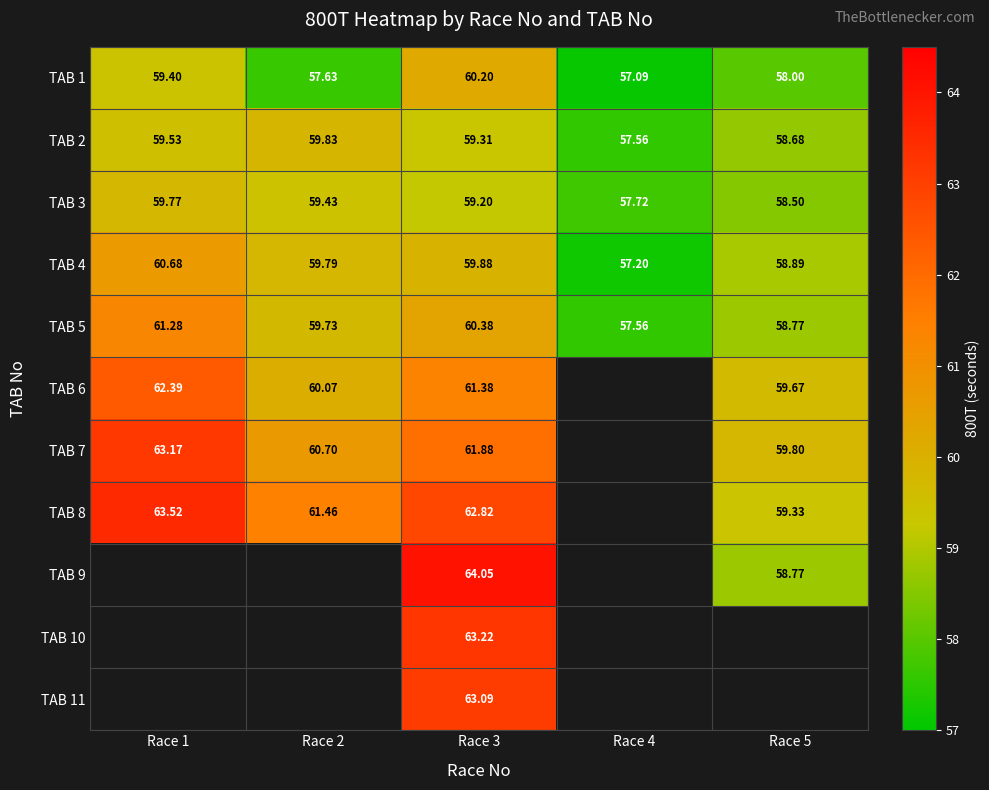

Which label corresponds to the smallest value in the chart?

Race 4